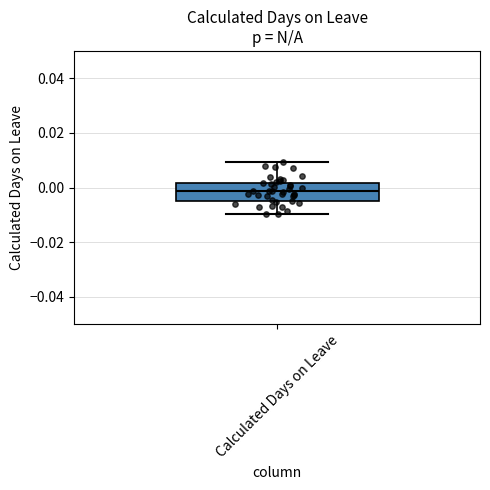

Transcribe this box plot: give where the median line is, the range the box spans, and where the two whiskers end, as read against the y-axis. The values are not printed on the chart, so give them approximately, as read against the axis.

median -0.002, box -0.004 to 0.002, whiskers -0.010 to 0.010